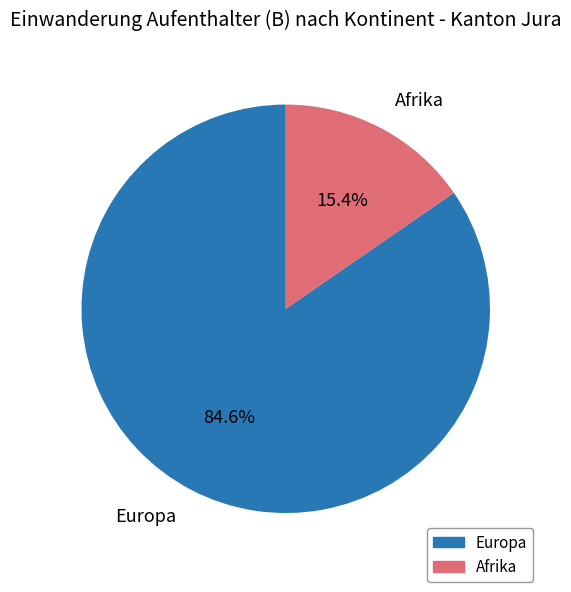

Count the number of slices in the pie.

2